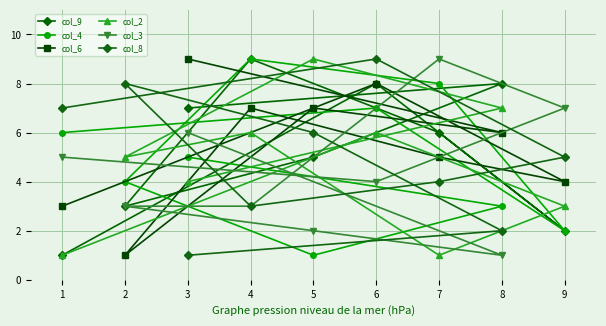

What are all the series names shown in the legend?

col_9, col_4, col_6, col_2, col_3, col_8